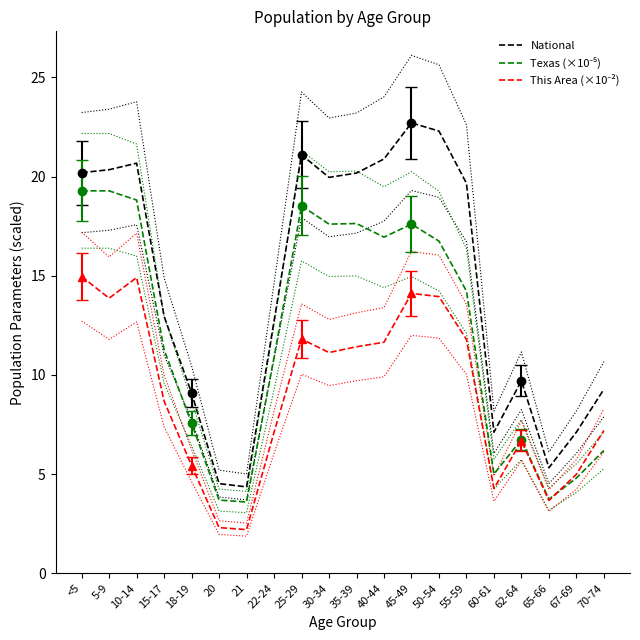

What is the value of the This Area (×10⁻²) point at the 19th from the left?

5.0